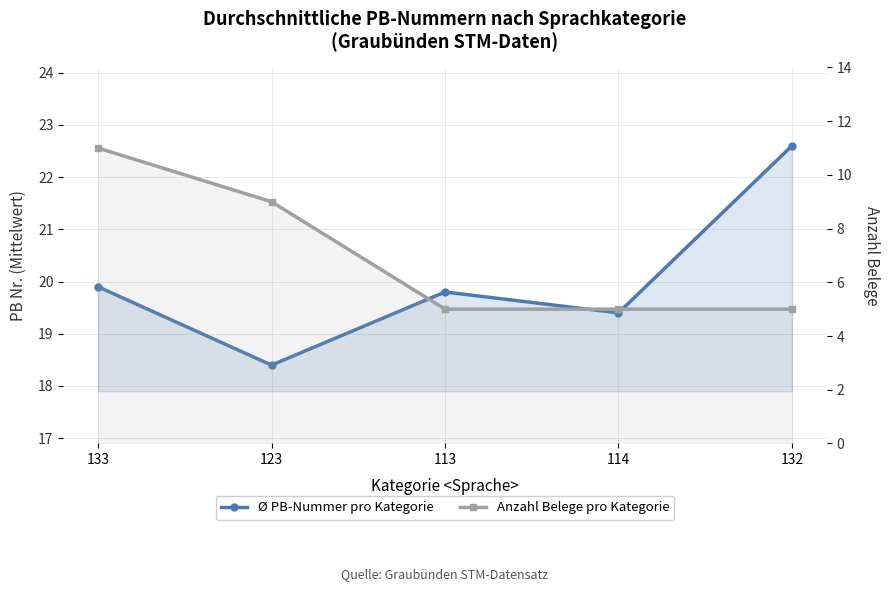

List the series in order of their overall mean, highest first.

Ø PB-Nummer pro Kategorie, Anzahl Belege pro Kategorie